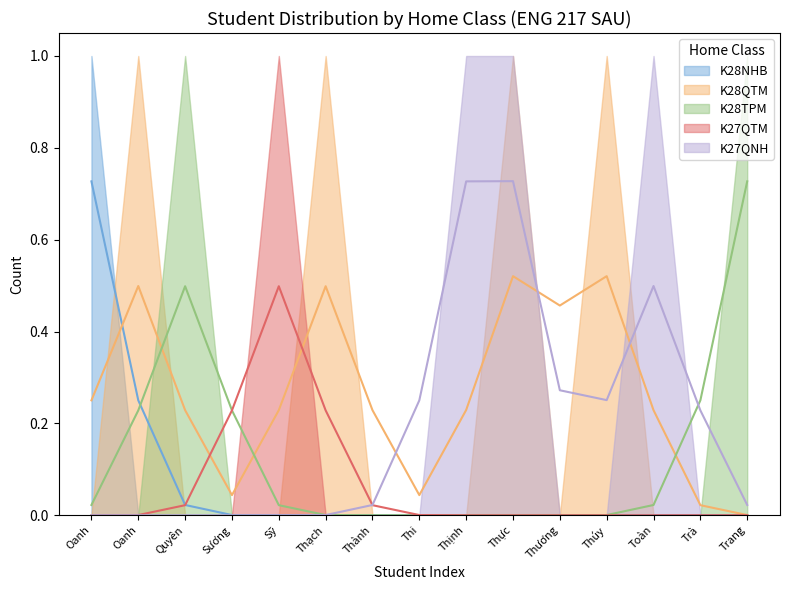

Between Thi and Quyên, which is larger?

Thi